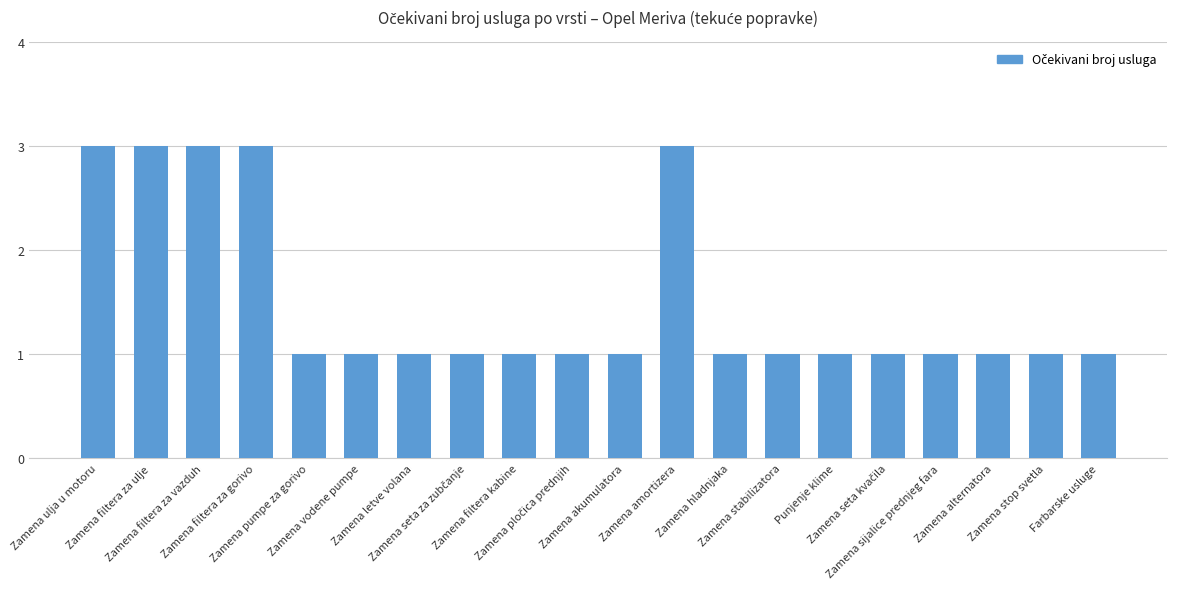

Are the bars grouped side by side (vs. stacked)?

No